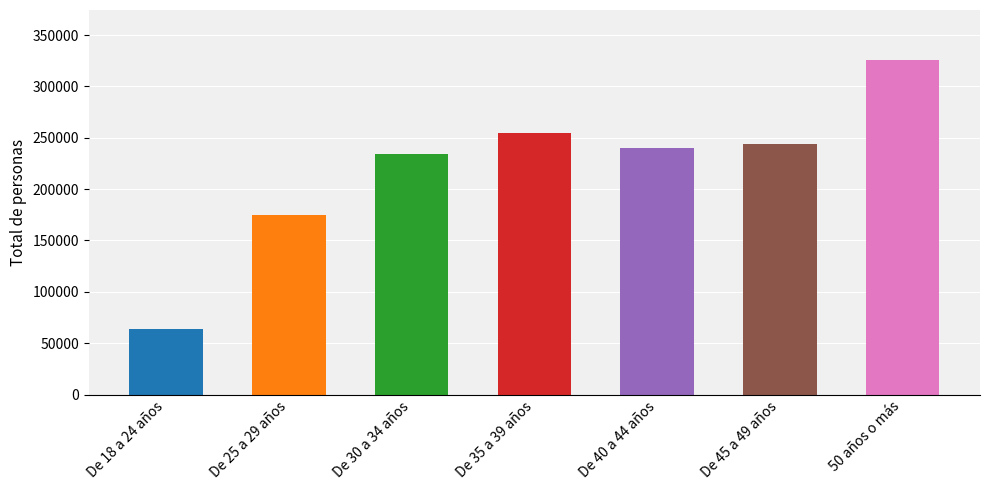

What is the label of the 1st bar from the right?

50 años o más